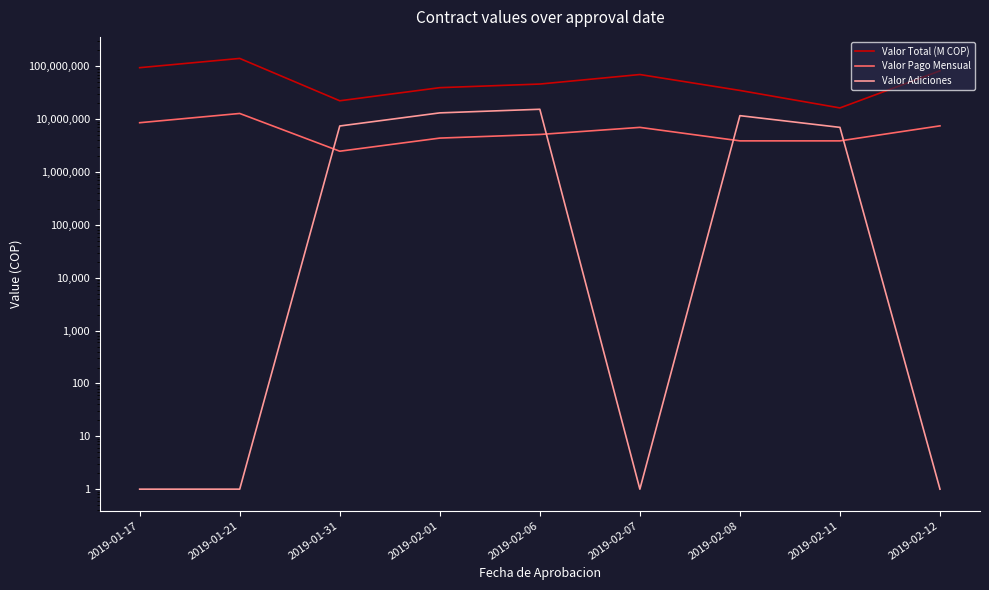

Which series has the largest total across all categories?

Valor Total (M COP)